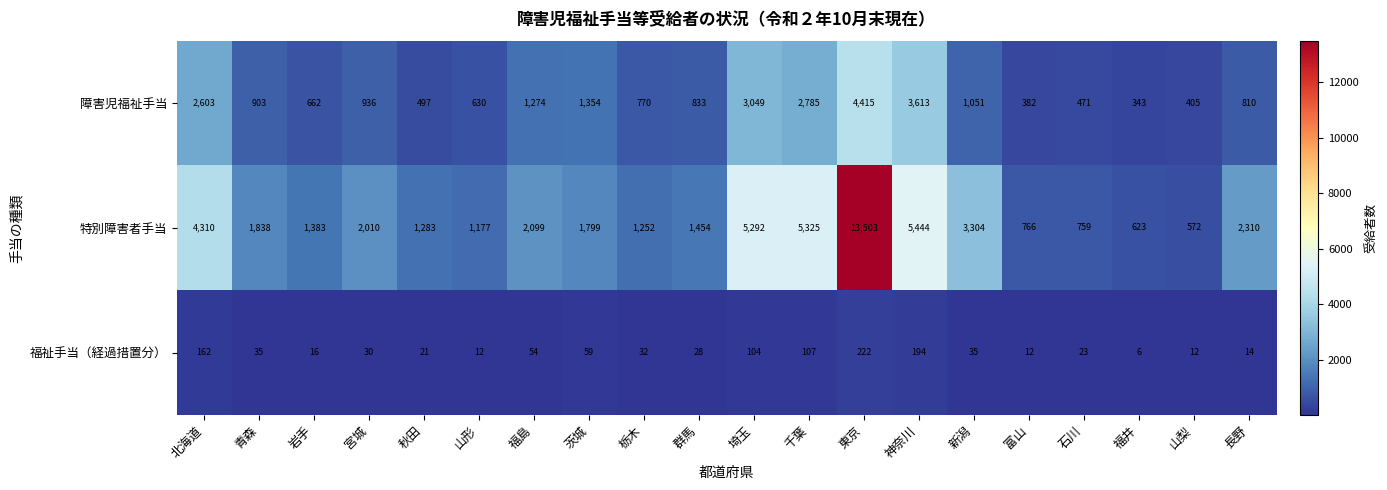

The 福祉手当（経過措置分） series shows 49 at 宮城. True or false?

False